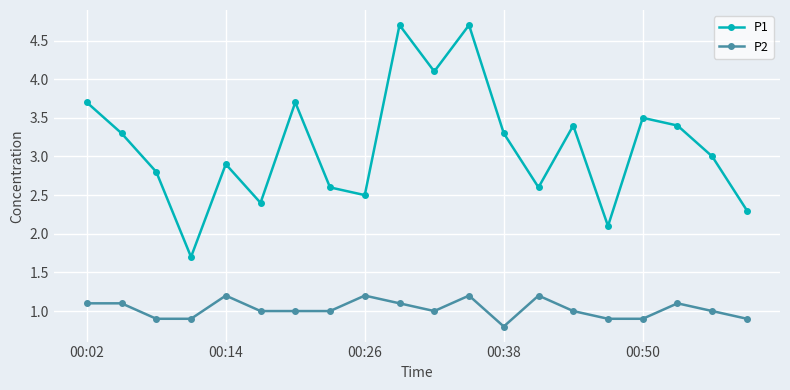

What is the average value of the P2 series?

1.0